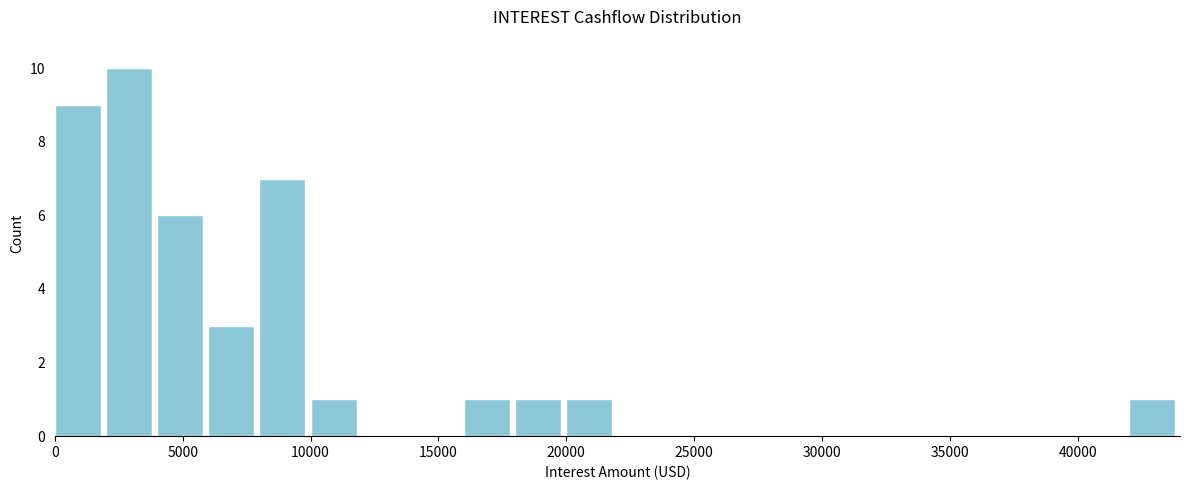

Over which range of the x-axis is the bar tallest?

2000 to 4000